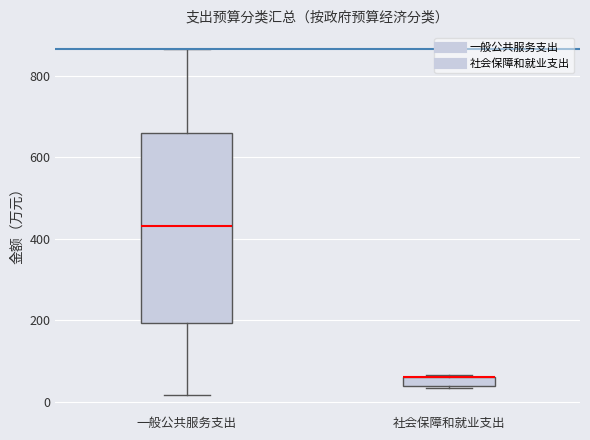

Which box is the tallest, from its lower edge to its upper edge?

一般公共服务支出